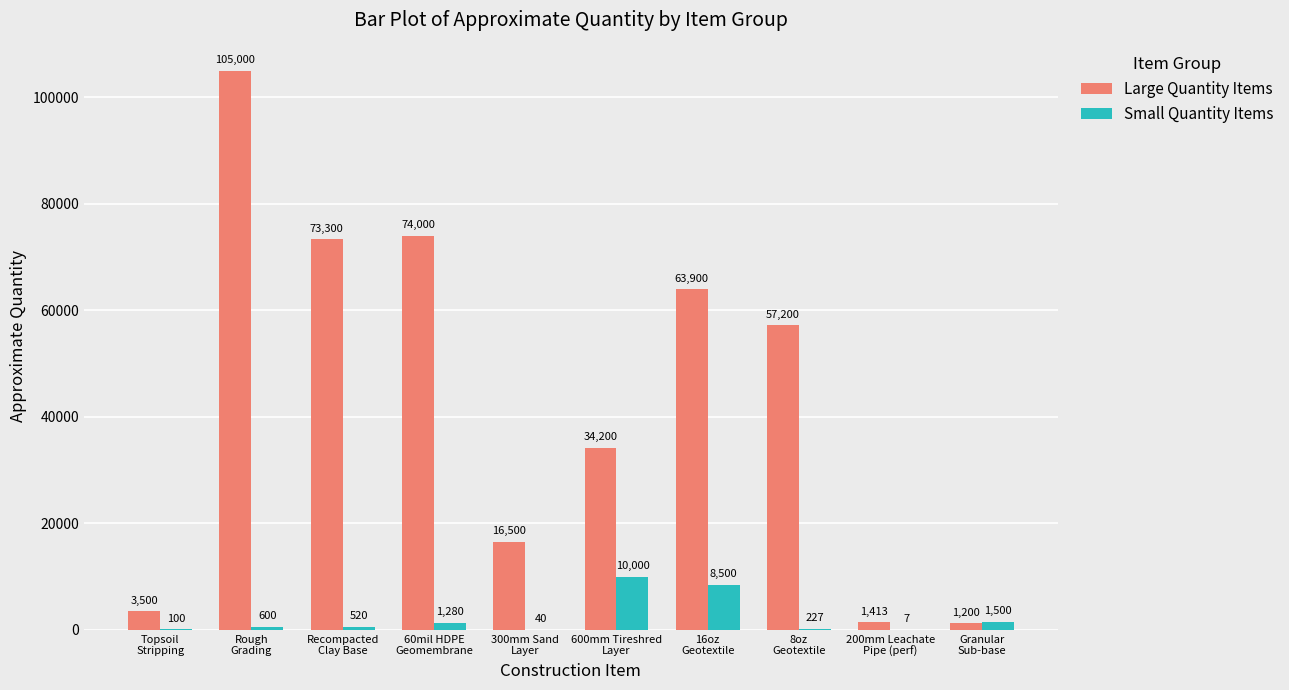

Which label corresponds to the largest value in the chart?

Rough
Grading